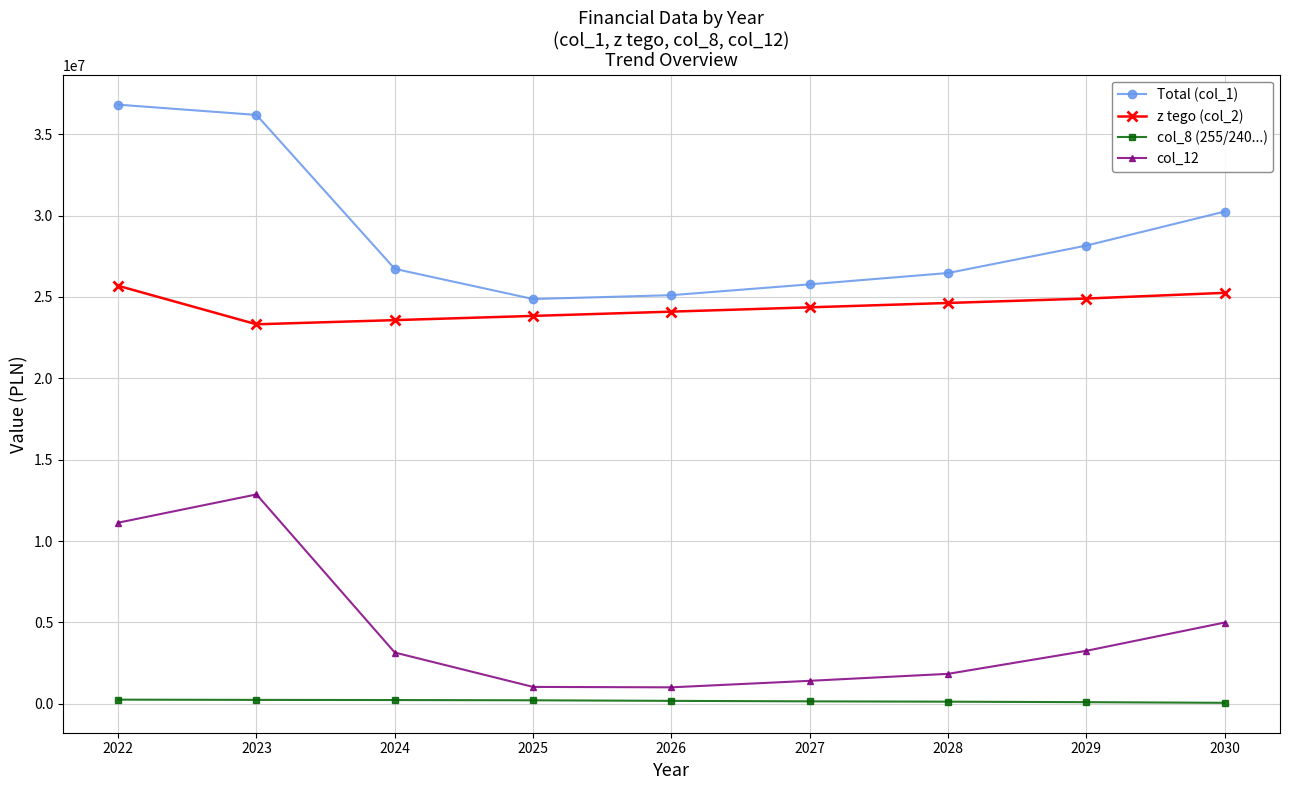

What are all the series names shown in the legend?

Total (col_1), z tego (col_2), col_8 (255/240...), col_12